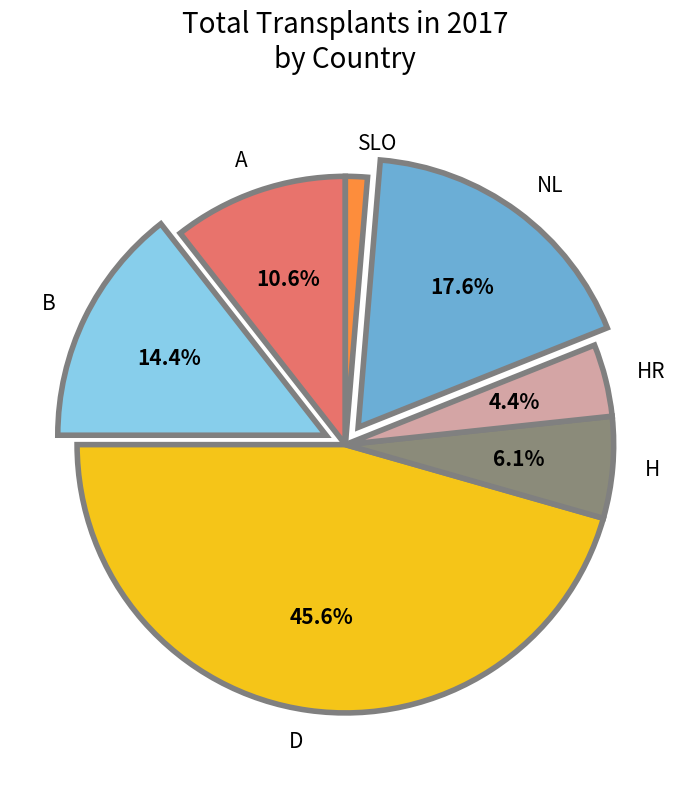

What percentage is the A slice, to the nearest percent?

11%